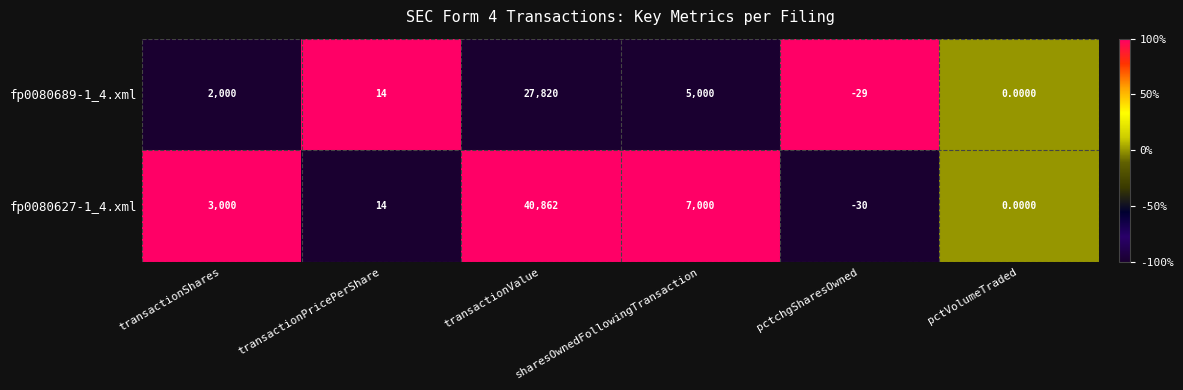

What is the difference between the fp0080627-1_4.xml values at transactionPricePerShare and pctVolumeTraded?

14